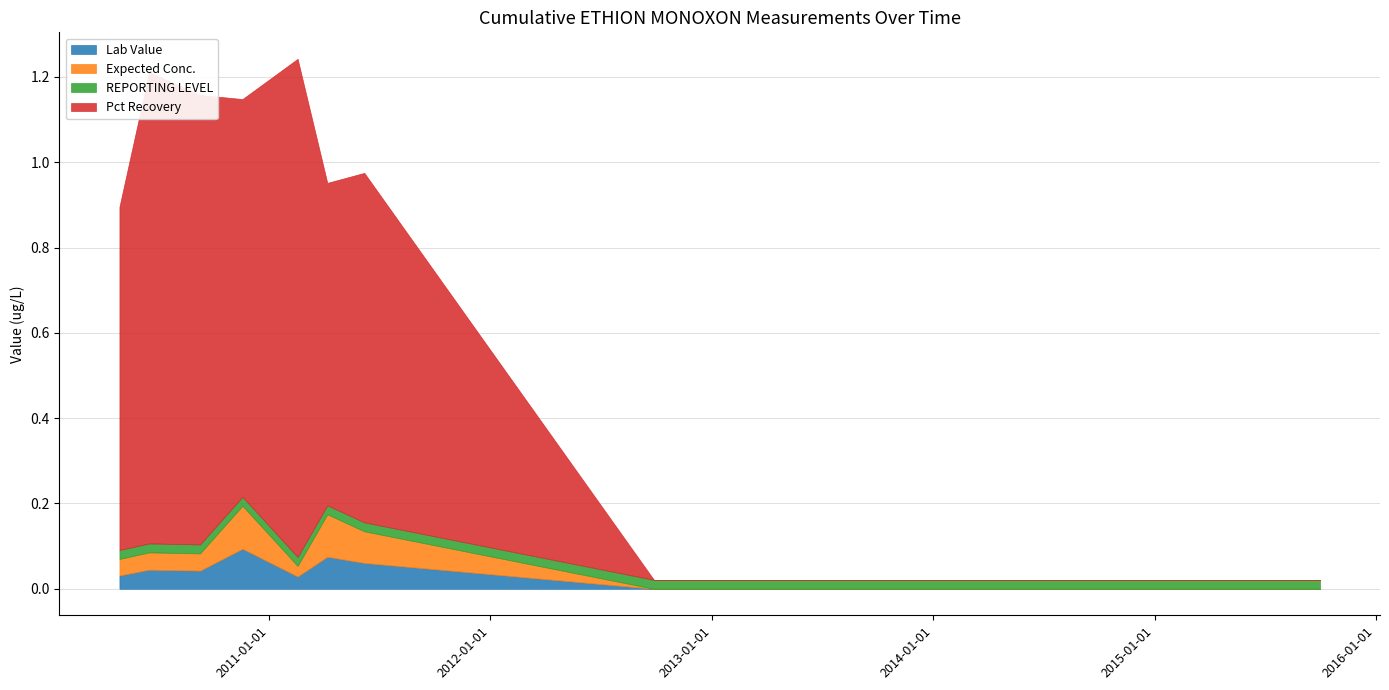

Reading right to left, list all the values displayed in this chart.

Lab Value: 2015-10-01=0.0	2012-09-27=0.0	2011-06-07=0.1	2011-04-07=0.1	2011-02-17=0.0	2010-11-18=0.1	2010-09-09=0.0	2010-06-17=0.0	2010-04-29=0.0
Expected Conc.: 2015-10-01=0.0	2012-09-27=0.0	2011-06-07=0.1	2011-04-07=0.1	2011-02-17=0.0	2010-11-18=0.1	2010-09-09=0.0	2010-06-17=0.0	2010-04-29=0.0
REPORTING LEVEL: 2015-10-01=0.0	2012-09-27=0.0	2011-06-07=0.0	2011-04-07=0.0	2011-02-17=0.0	2010-11-18=0.0	2010-09-09=0.0	2010-06-17=0.0	2010-04-29=0.0
Pct Recovery: 2015-10-01=0.0	2012-09-27=0.0	2011-06-07=0.8	2011-04-07=0.8	2011-02-17=1.2	2010-11-18=0.9	2010-09-09=1.1	2010-06-17=1.1	2010-04-29=0.8